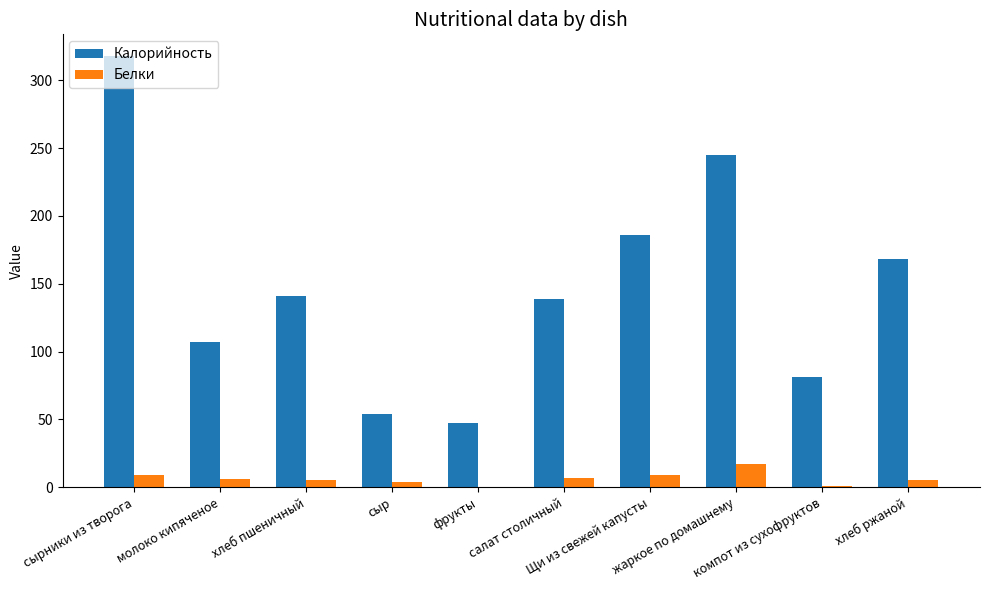

What are all the series names shown in the legend?

Калорийность, Белки